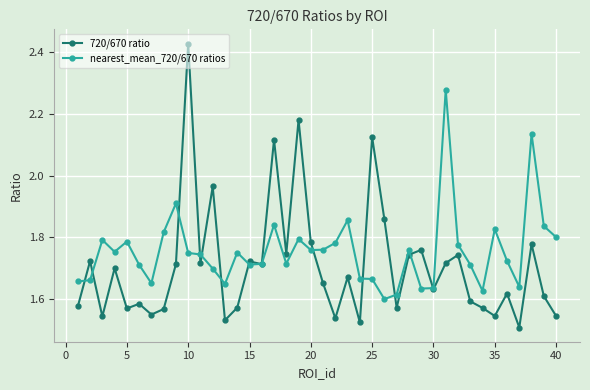

True or false: 720/670 ratio and nearest_mean_720/670 ratios cross at least once.

True